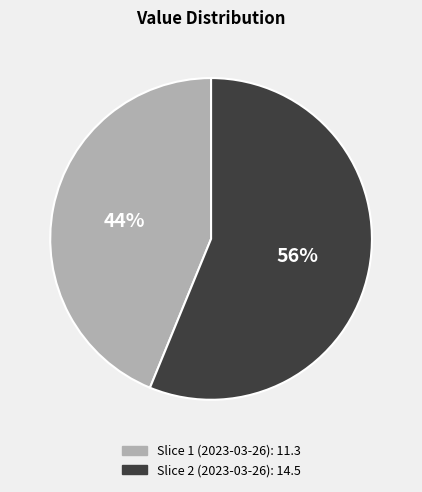

To the nearest percent, what is the difference between the largest and smallest slice percentages?

12%